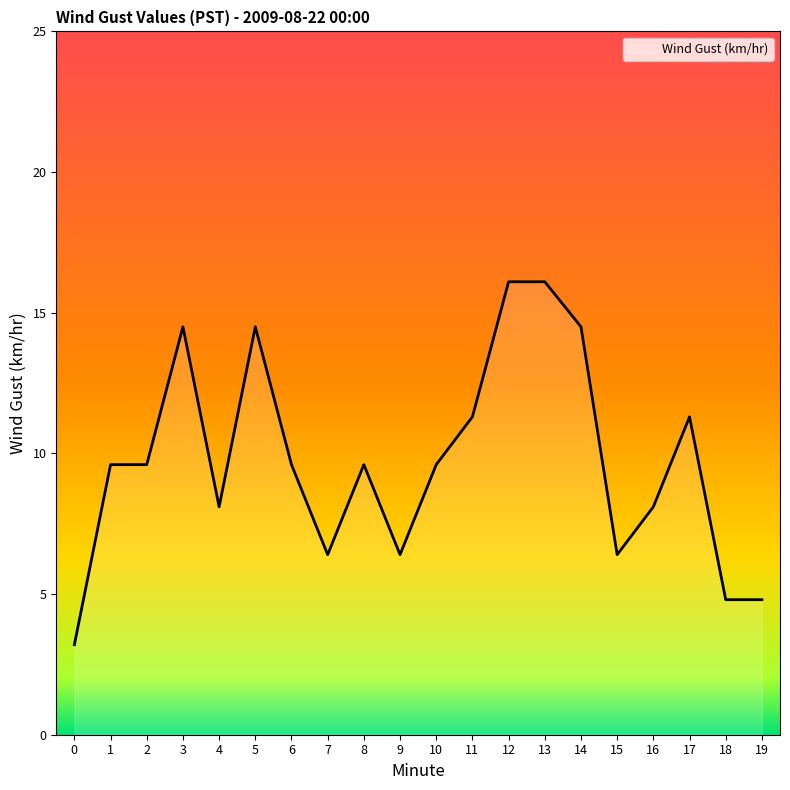

What is the difference between the values at 6 and 15?

3.2